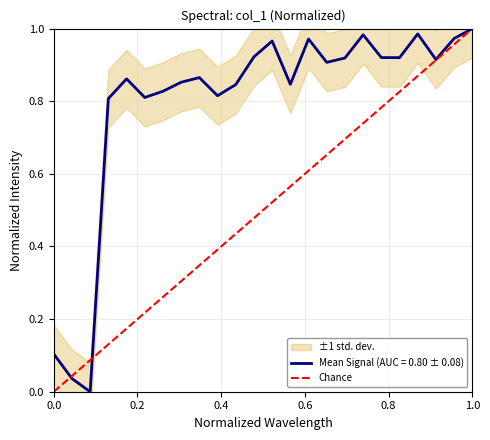

Is it true that Mean Signal (AUC = 0.80 ± 0.08) equals 1.0 at 1.0?

True